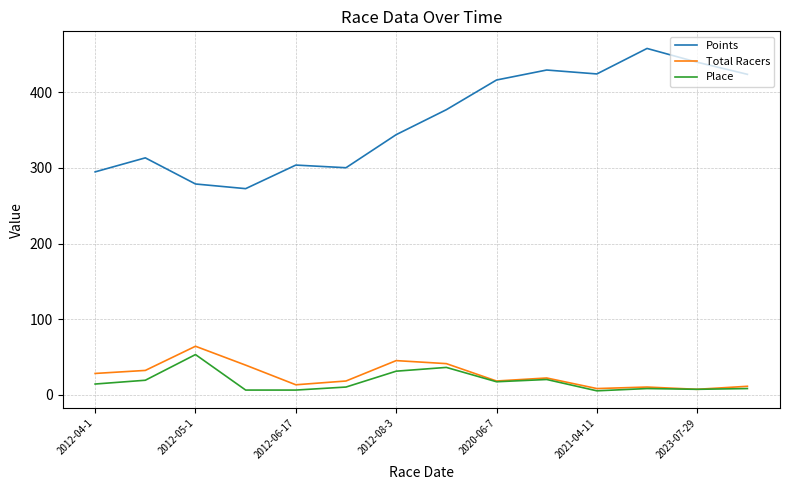

Which series has the largest total across all categories?

Points